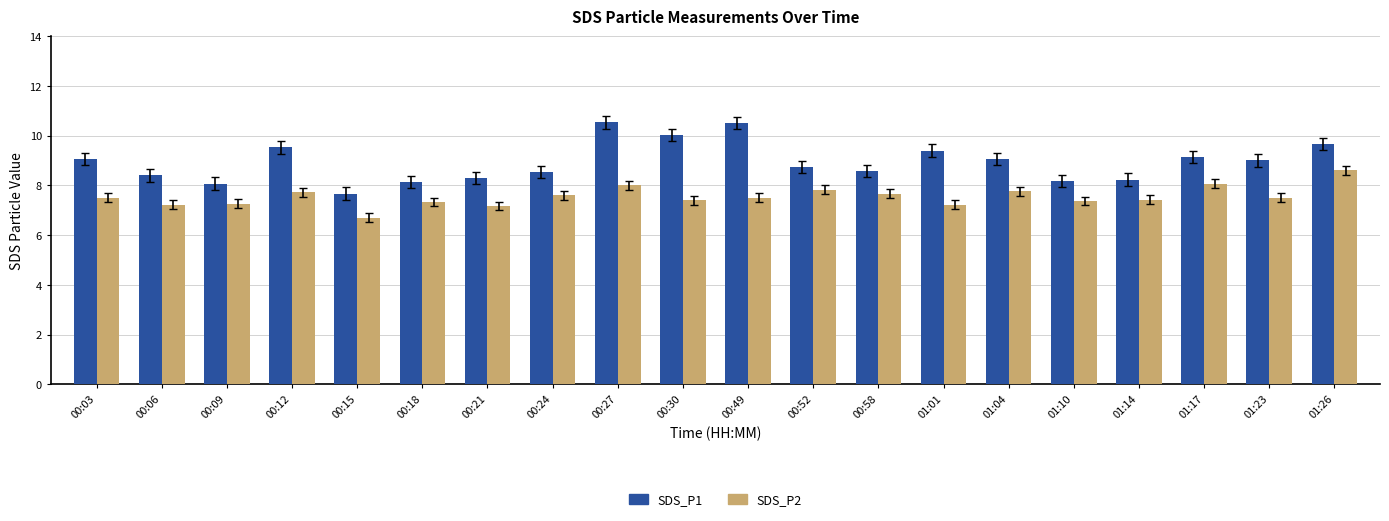

How many data points in SDS_P2 are less than 7?

1